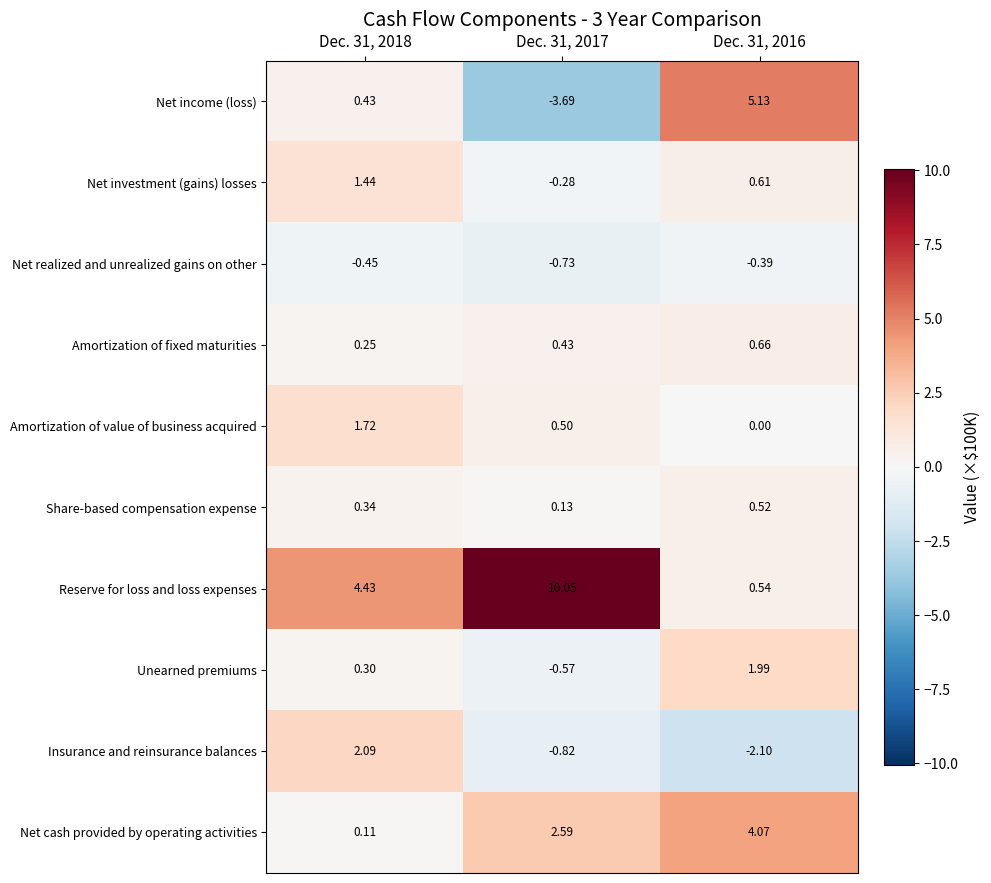

Rank the series by their maximum value, from highest to lowest.

Reserve for loss and loss expenses, Net income (loss), Net cash provided by operating activities, Insurance and reinsurance balances, Unearned premiums, Amortization of value of business acquired, Net investment (gains) losses, Amortization of fixed maturities, Share-based compensation expense, Net realized and unrealized gains on other